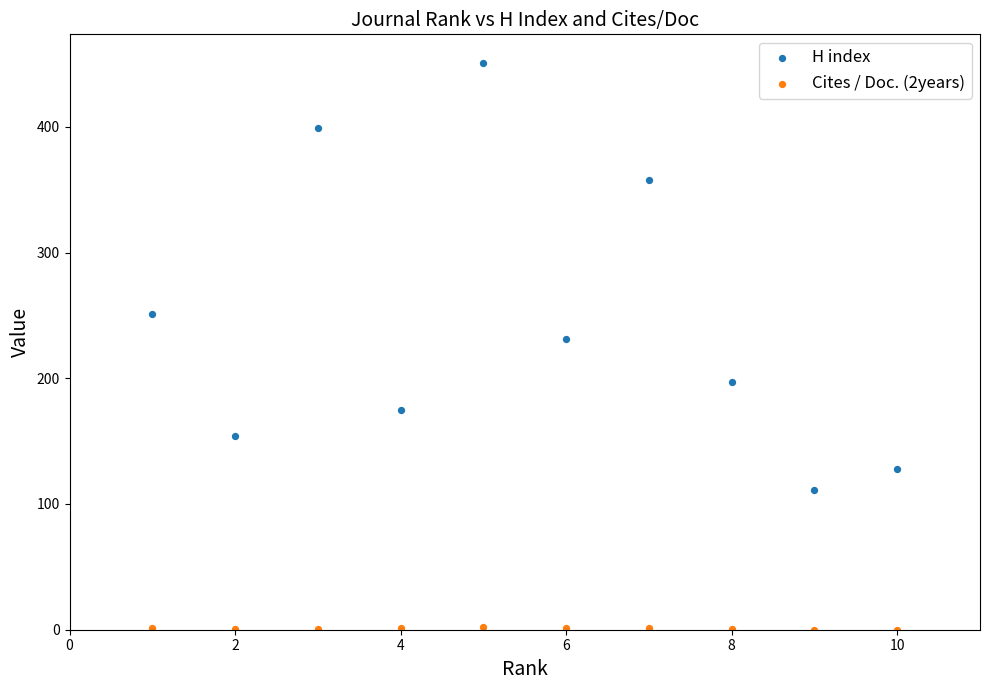

Which series contains the highest Y value?

H index